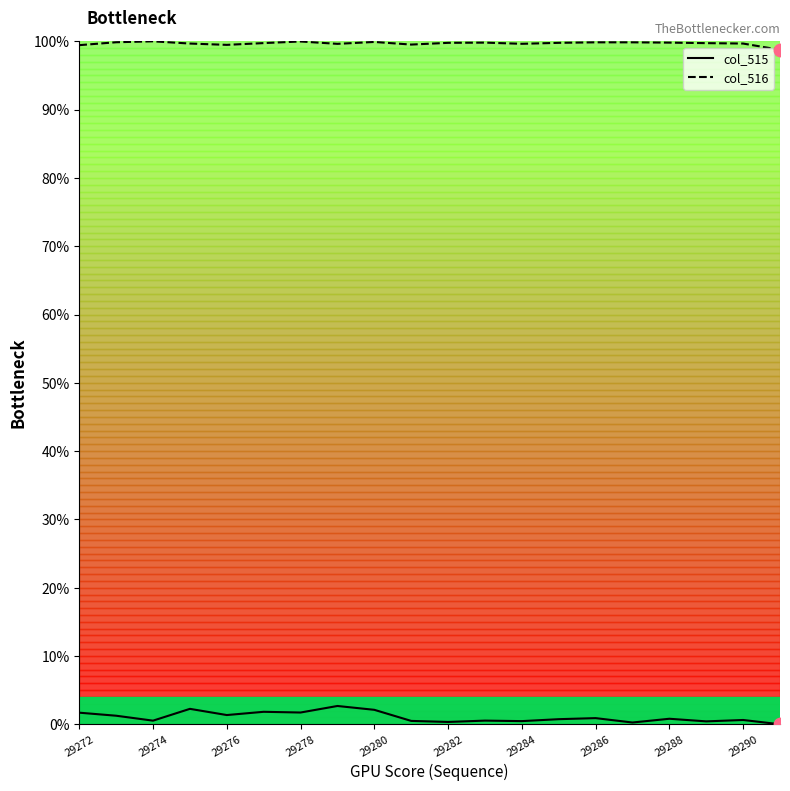

What is the total value across all series at 29280?

102.0